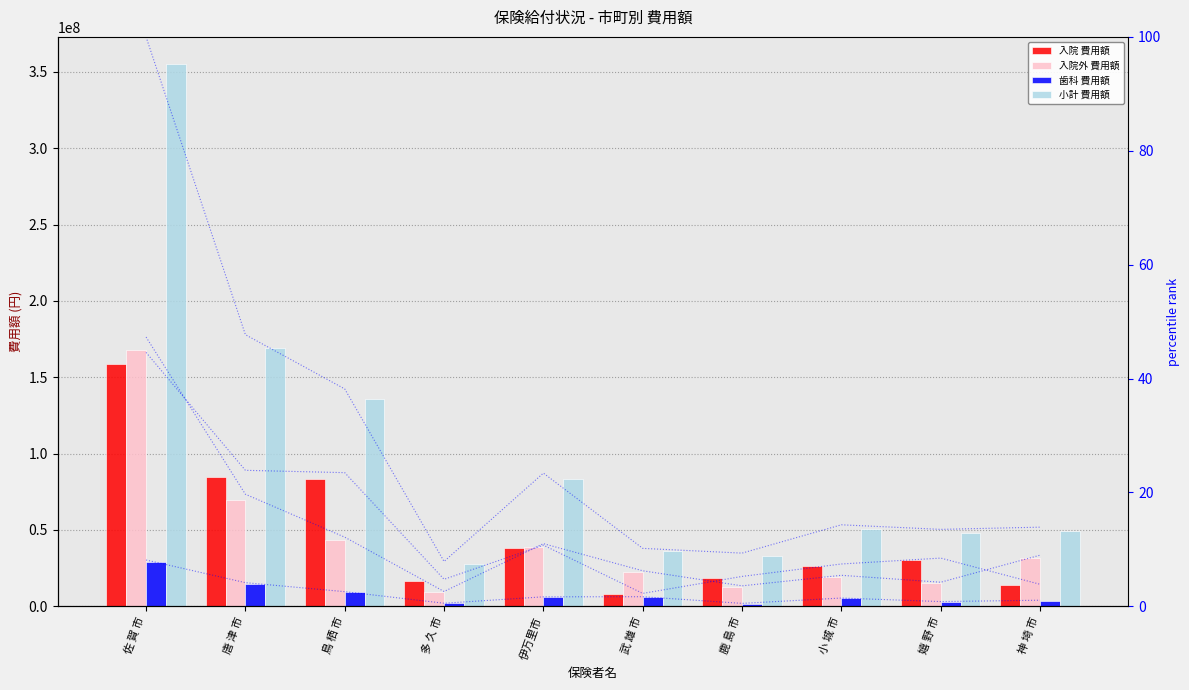

What is the sum of the 入院 費用額 values at 佐 賀 市 and 鳥 栖 市?

241705810